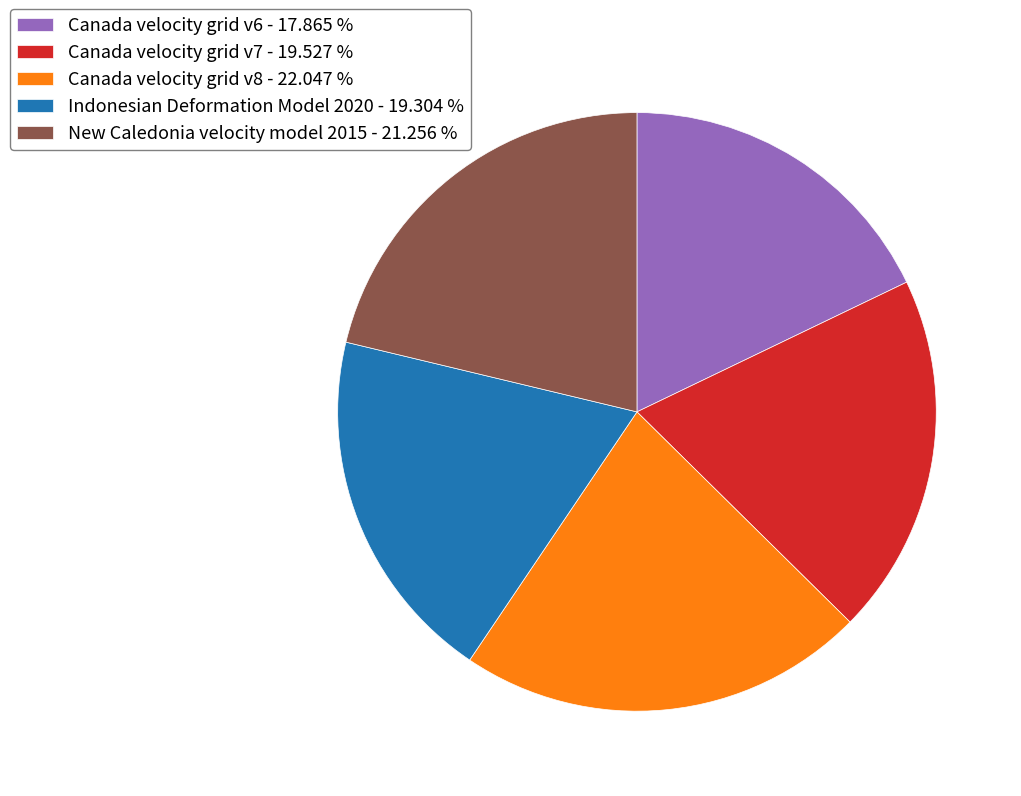

Does Canada velocity grid v7 represent more than half of the total?

No